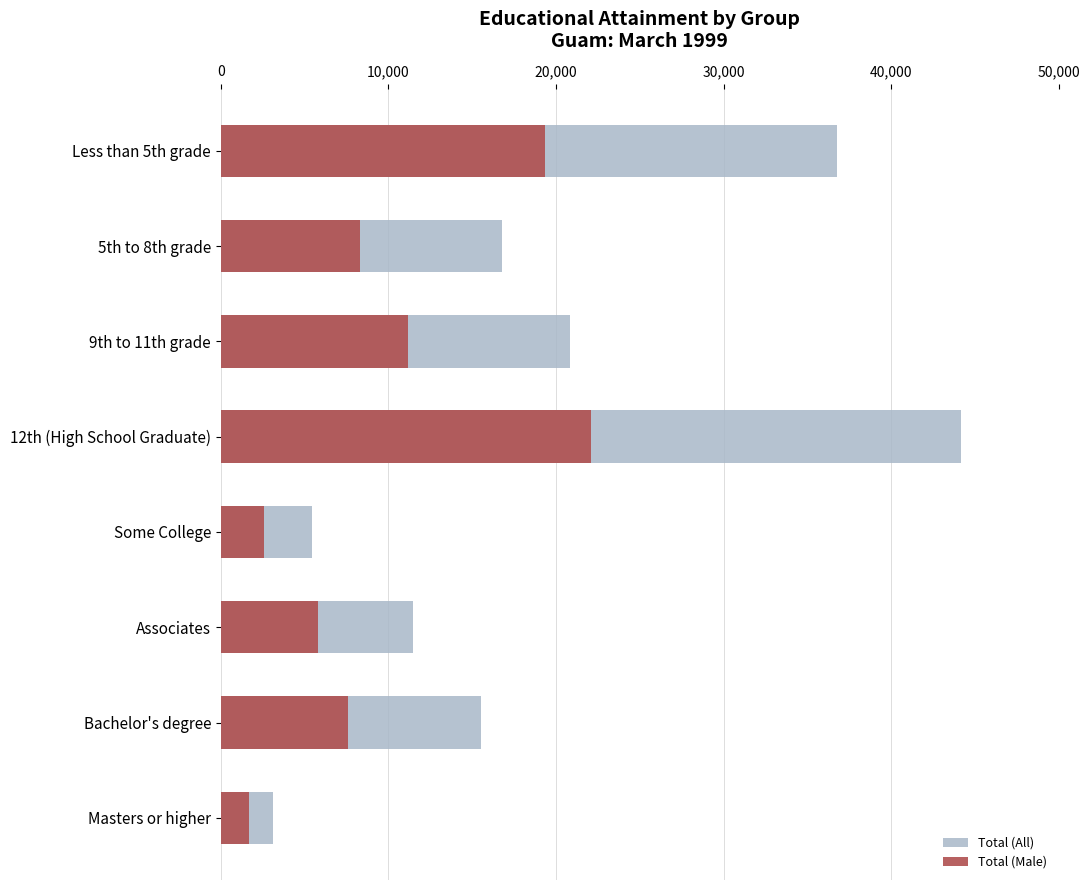

What is the sum of all Total (Male) values?

78589